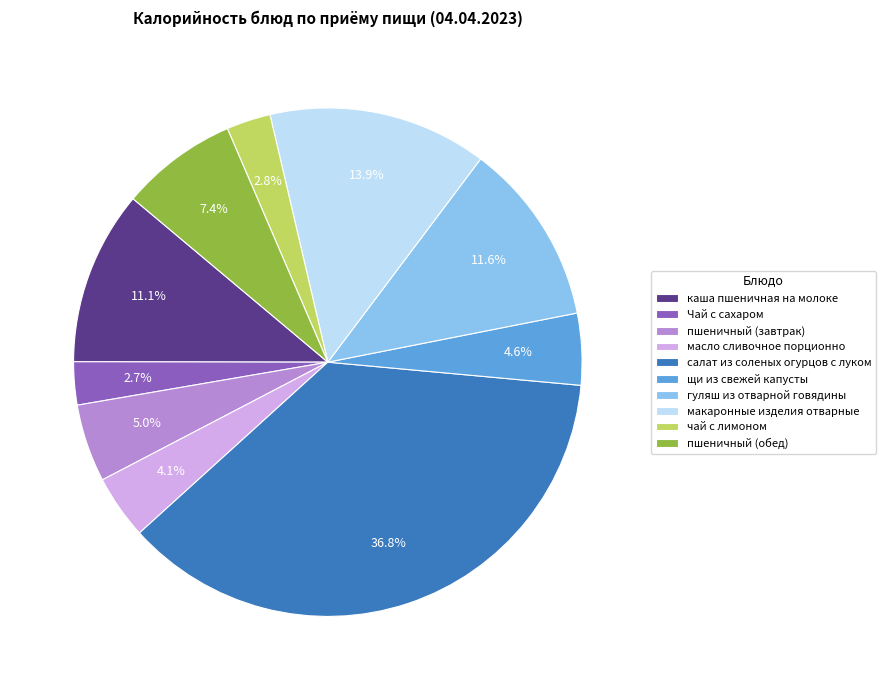

What percentage is the пшеничный (обед) slice, to the nearest percent?

7%